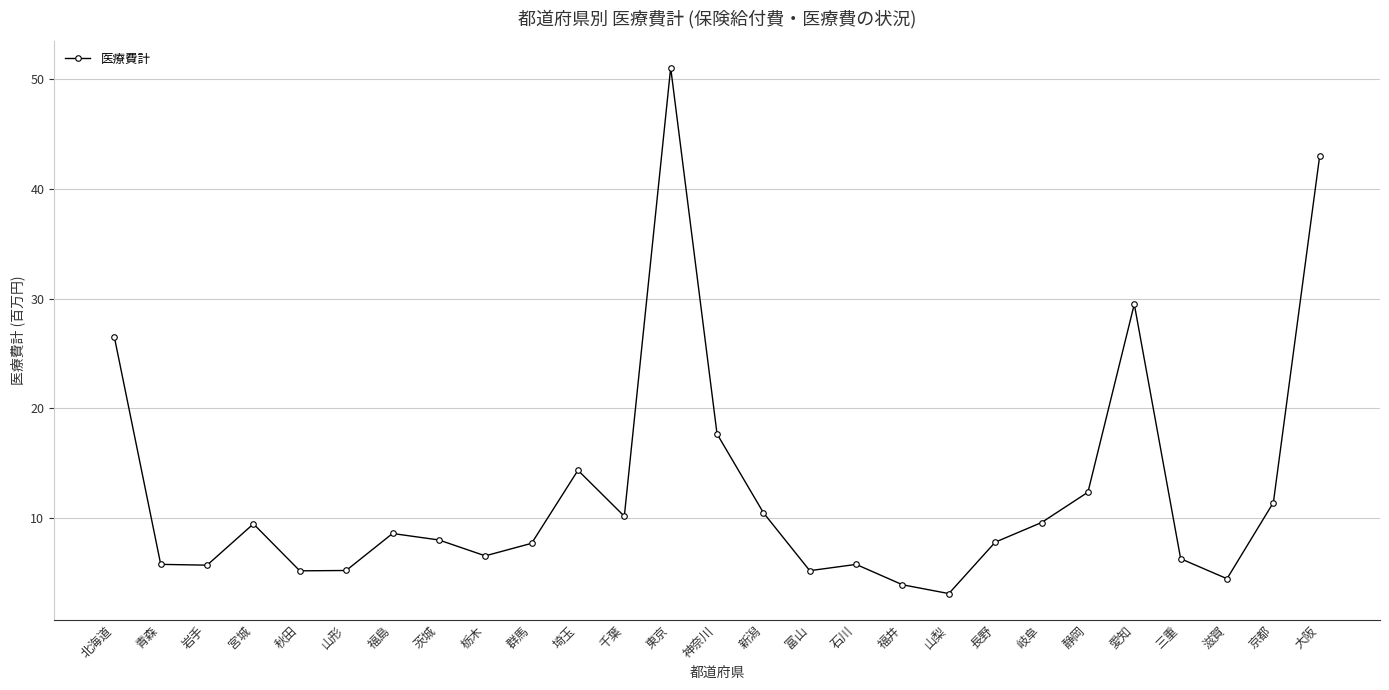

What is the value of the 25th point from the left?

4.5